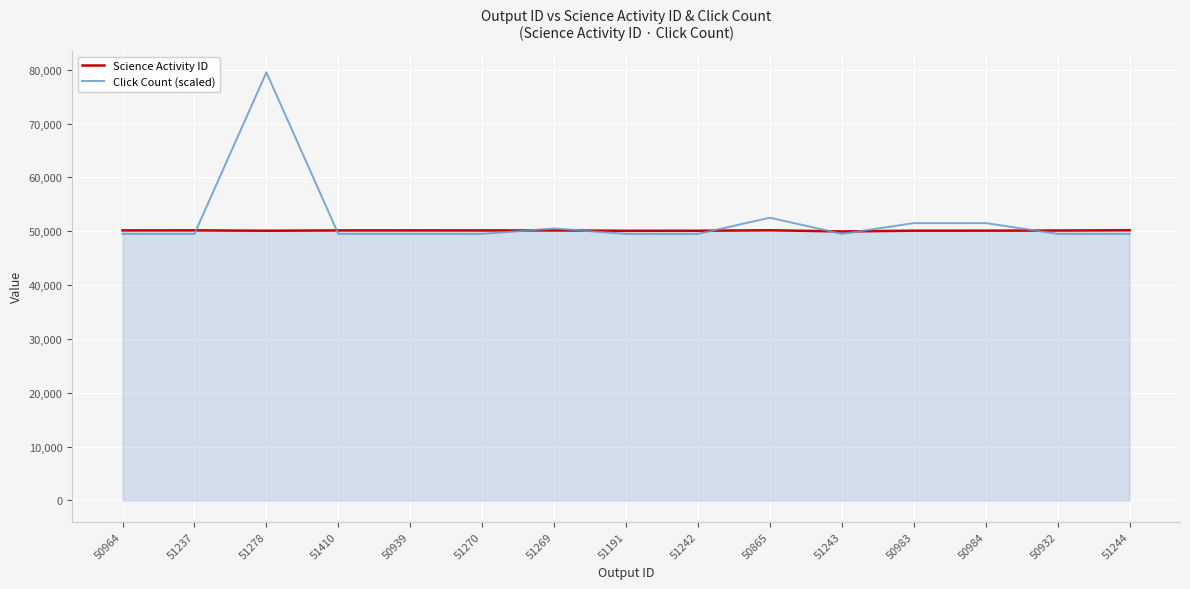

Does the chart have visible grid lines?

Yes